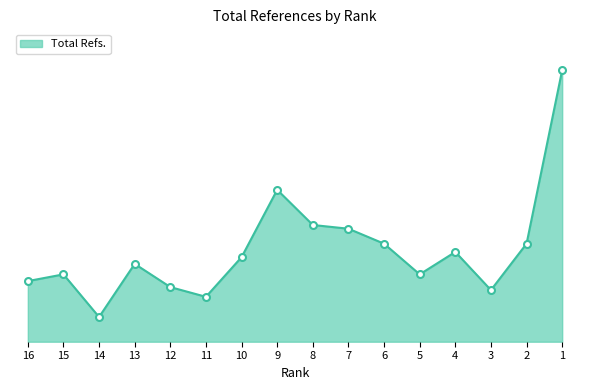

List the labels in order of value, largest first.

1, 9, 8, 7, 6, 2, 4, 10, 13, 15, 5, 16, 12, 3, 11, 14